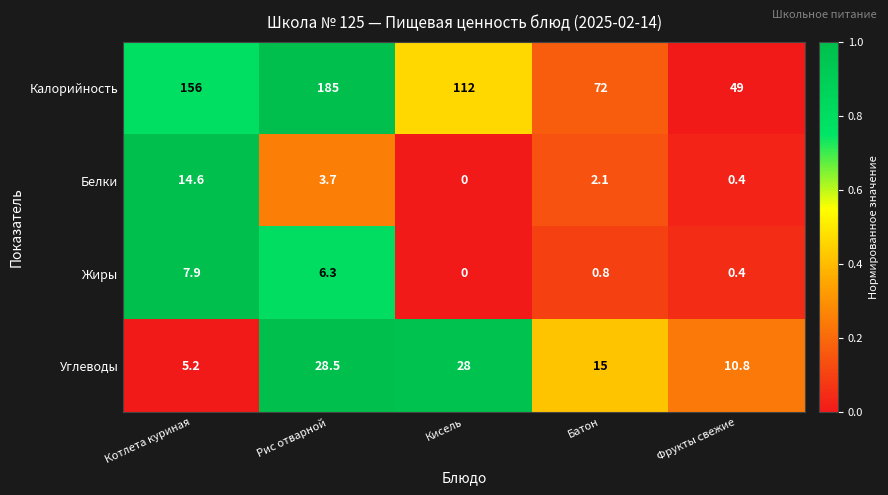

Rank the series by their maximum value, from highest to lowest.

Калорийность, Углеводы, Белки, Жиры